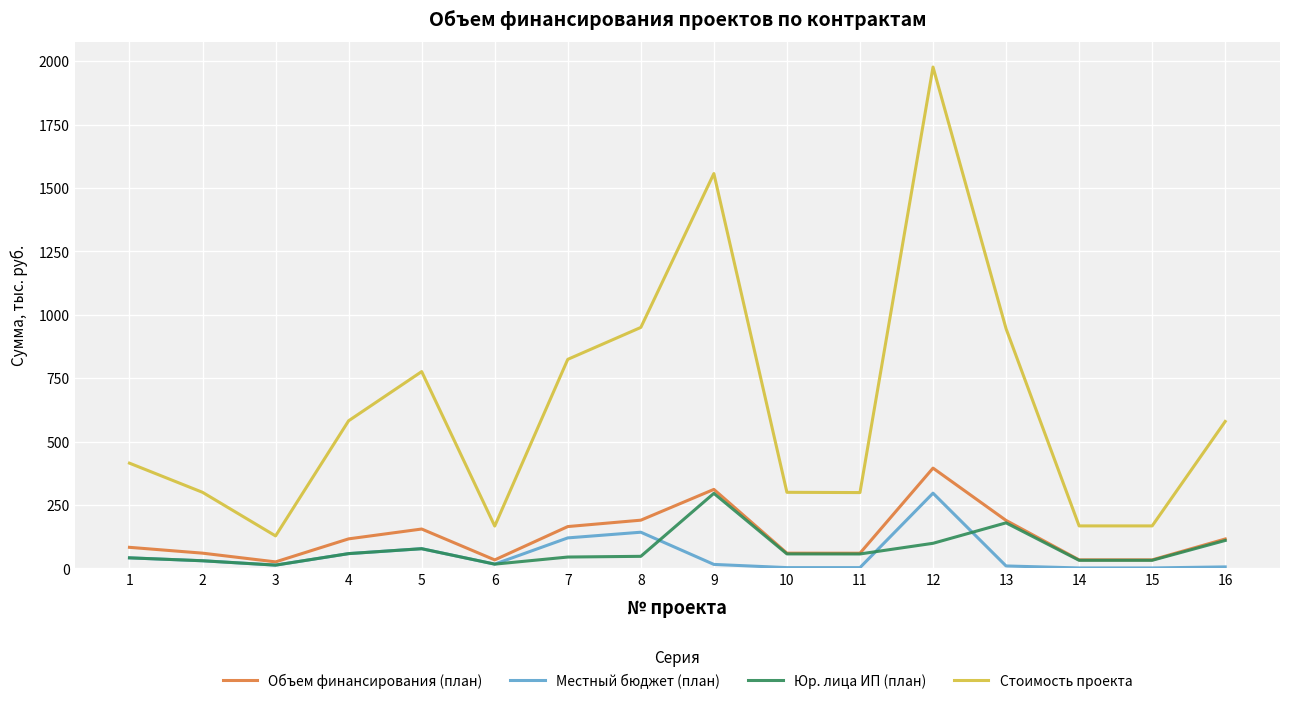

What is the maximum value for Юр. лица ИП (план)?

295.9